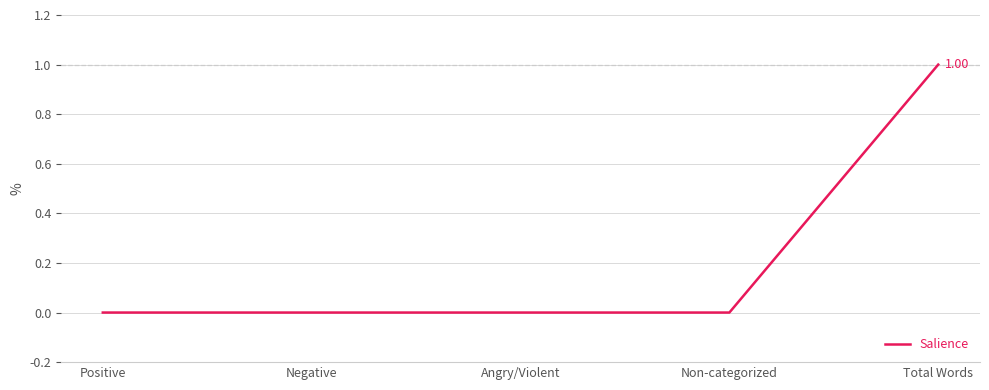

Reading left to right, extract all data points from this chart.

0	0	0	0	1